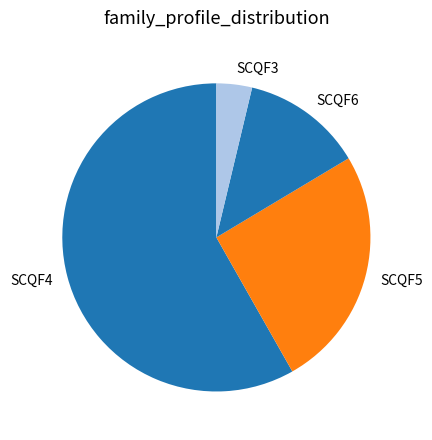

Count the number of slices in the pie.

4